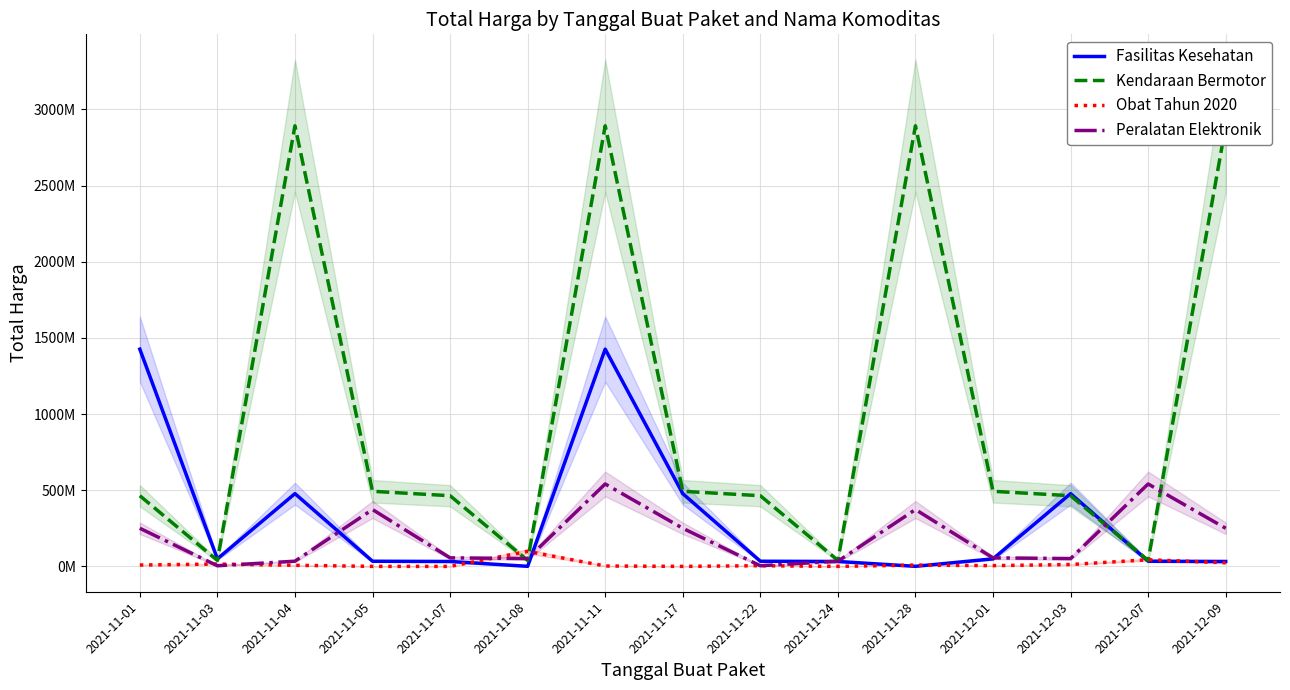

Reading left to right, extract all data points from this chart.

Fasilitas Kesehatan: 1425867900	49730040	477600000	34000000	32441200	577875	1425867900	477600000	34000000	32441200	577875	49730040	477600000	34000000	32441200
Kendaraan Bermotor: 464002100	39440000	2892122000	493000000	464002100	39440000	2892122000	493000000	464002100	39440000	2892122000	493000000	464002100	39440000	2892122000
Obat Tahun 2020: 9180000	15513960	7401240	333600	78000	98772570	2772000	265000	4672200	182000	8742500	5129000	12453900	43859200	23653000
Peralatan Elektronik: 250350000	4350000	34292000	373404000	56152800	51601000	541071000	250350000	4350000	34292000	373404000	56152800	51601000	541071000	250350000